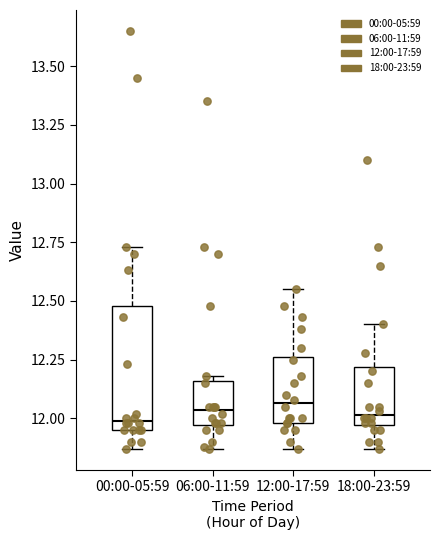

Where does the upper whisker of the box for 18:00-23:59 end on the y-axis? The values are not printed on the chart, so give them approximately, as read against the axis.

12.40